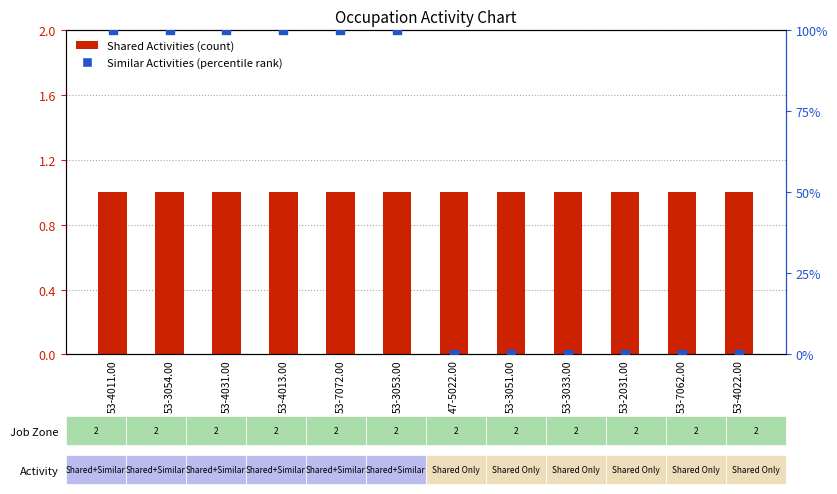

Which series has the largest total across all categories?

Similar Activities (percentile rank)